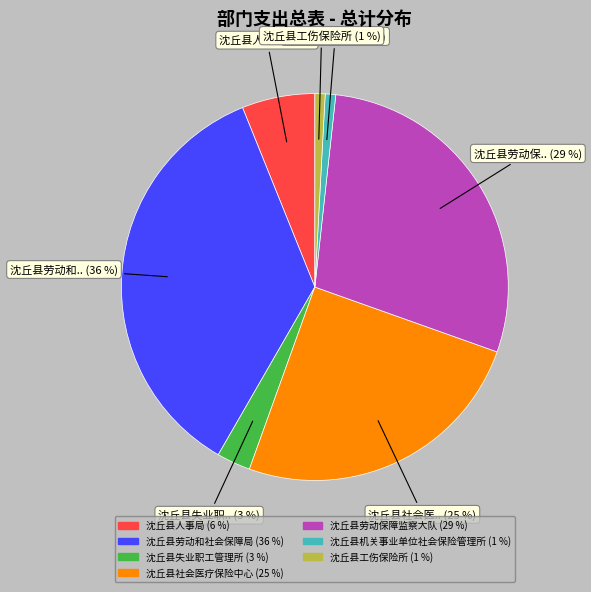

To the nearest percent, what is the average slice percentage?

14%